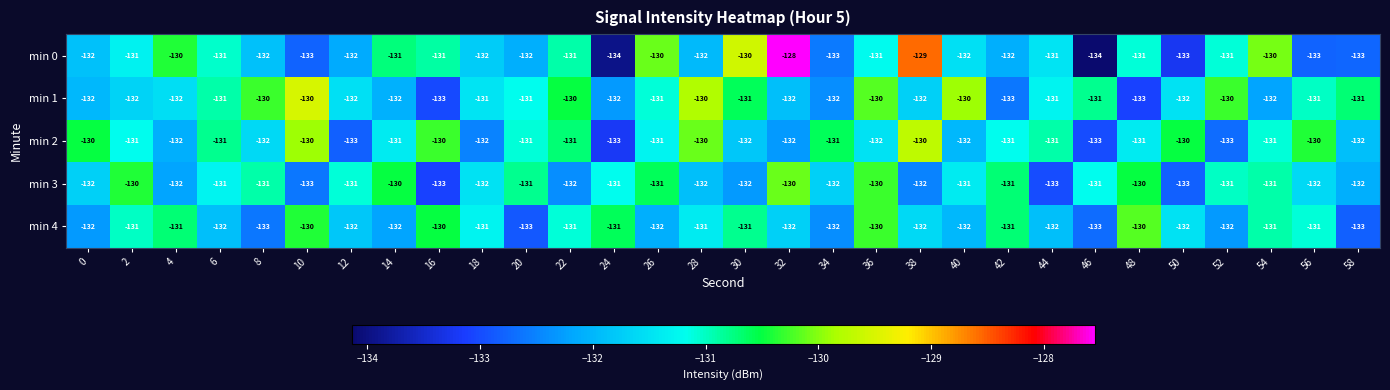

How many values in the min 2 series are below -131?

12